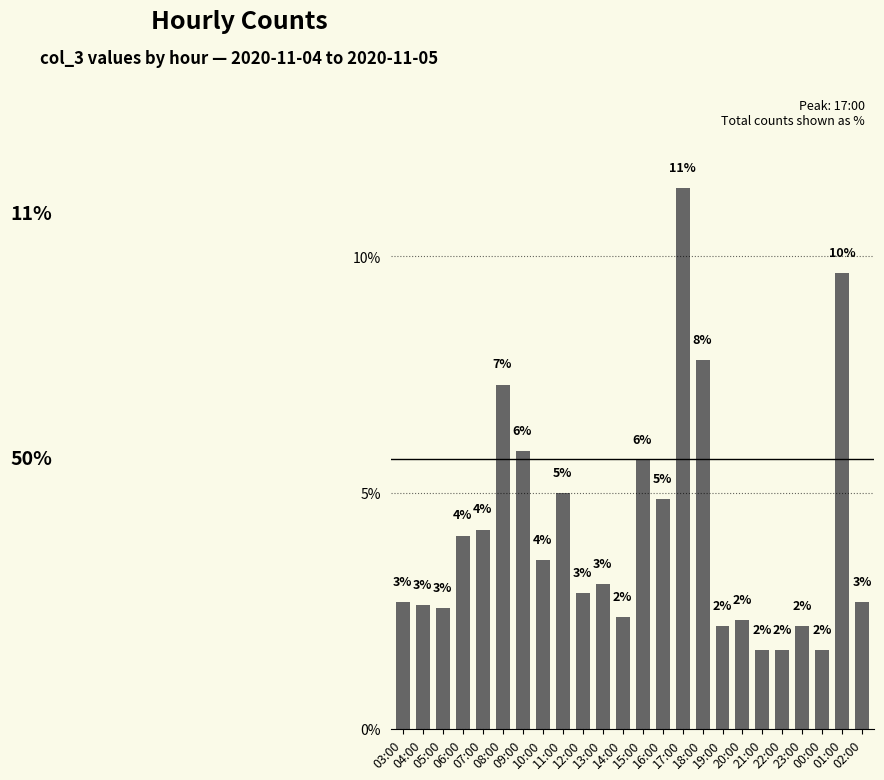

What is the greatest value displayed?

11.4